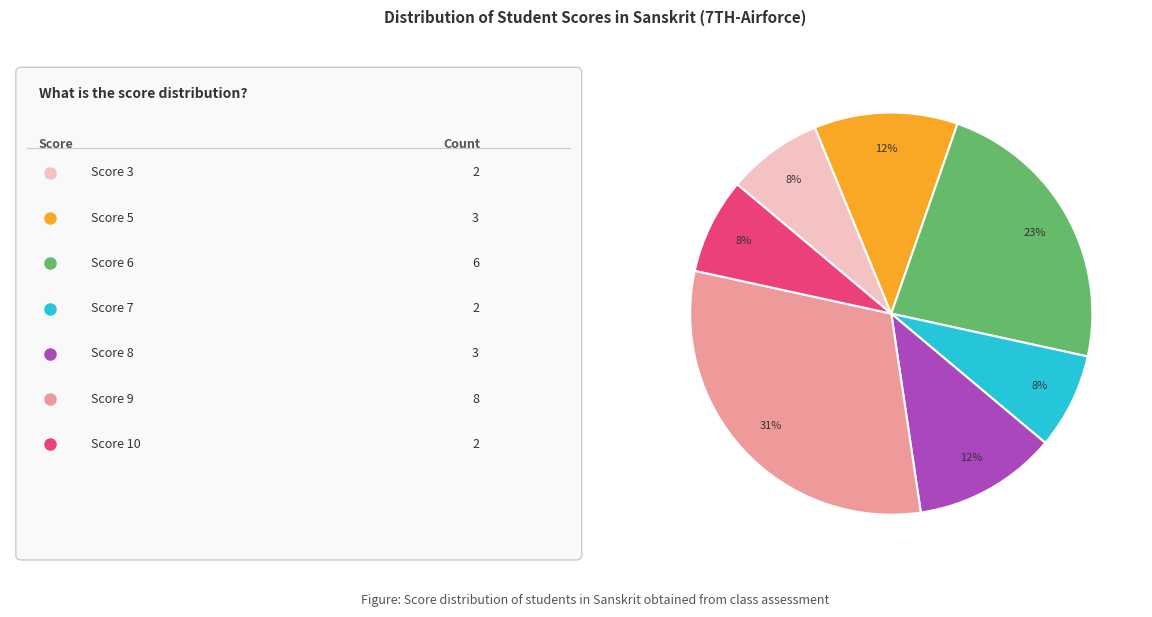

Is there a majority slice in this chart?

No